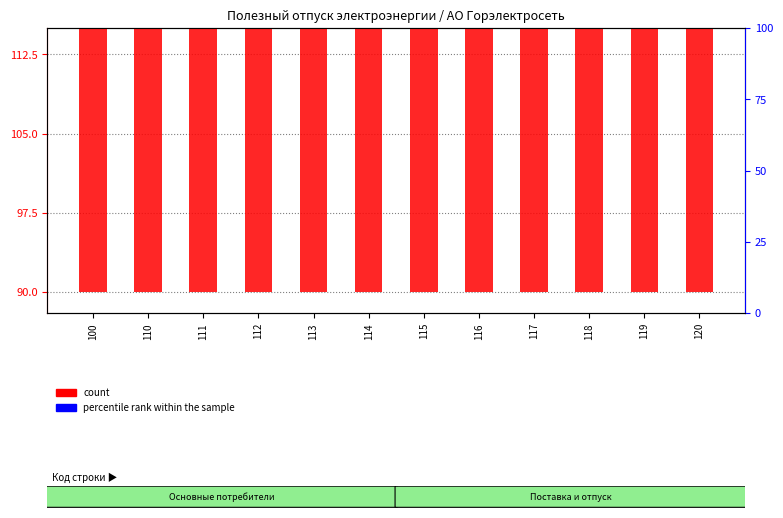

Rank the series by their average value, from highest to lowest.

count, percentile rank within the sample